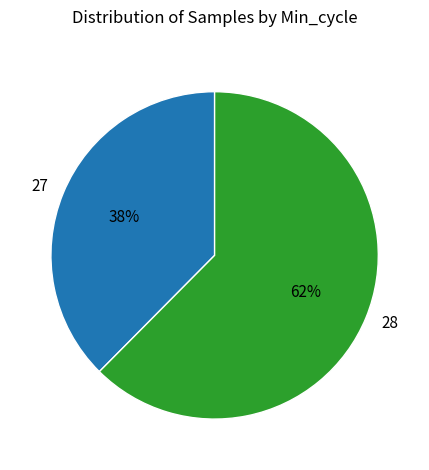

Between 27 and 28, which is larger?

28